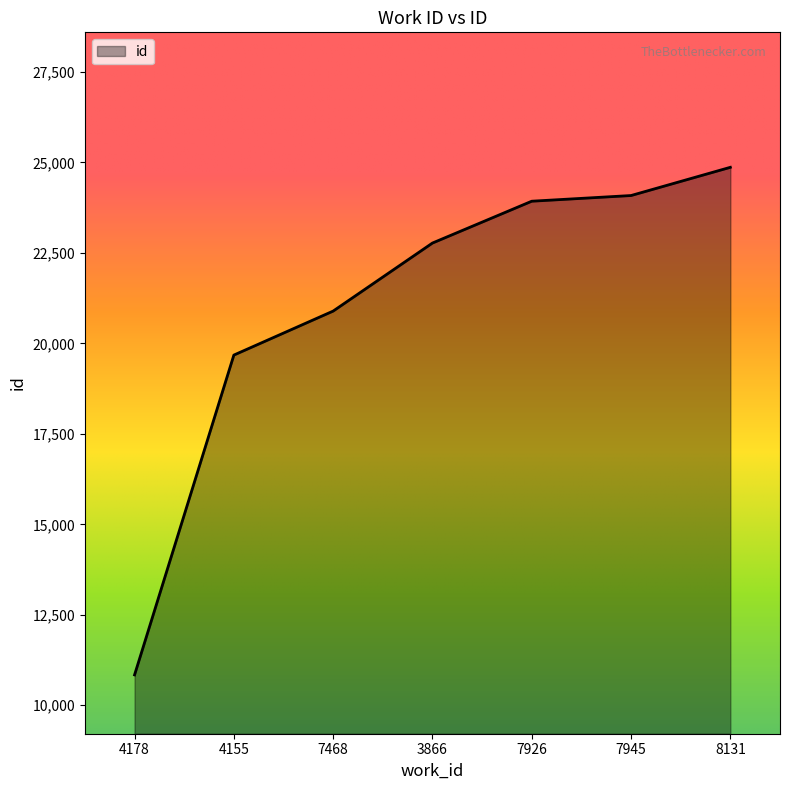

What is the difference between the maximum and second lowest values?

5189